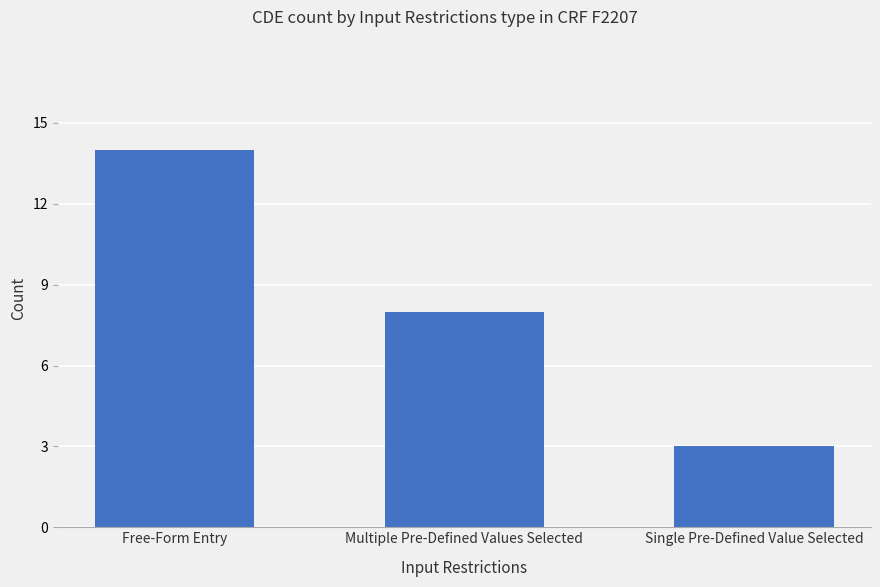

What is the value of the 1st bar from the left?

14